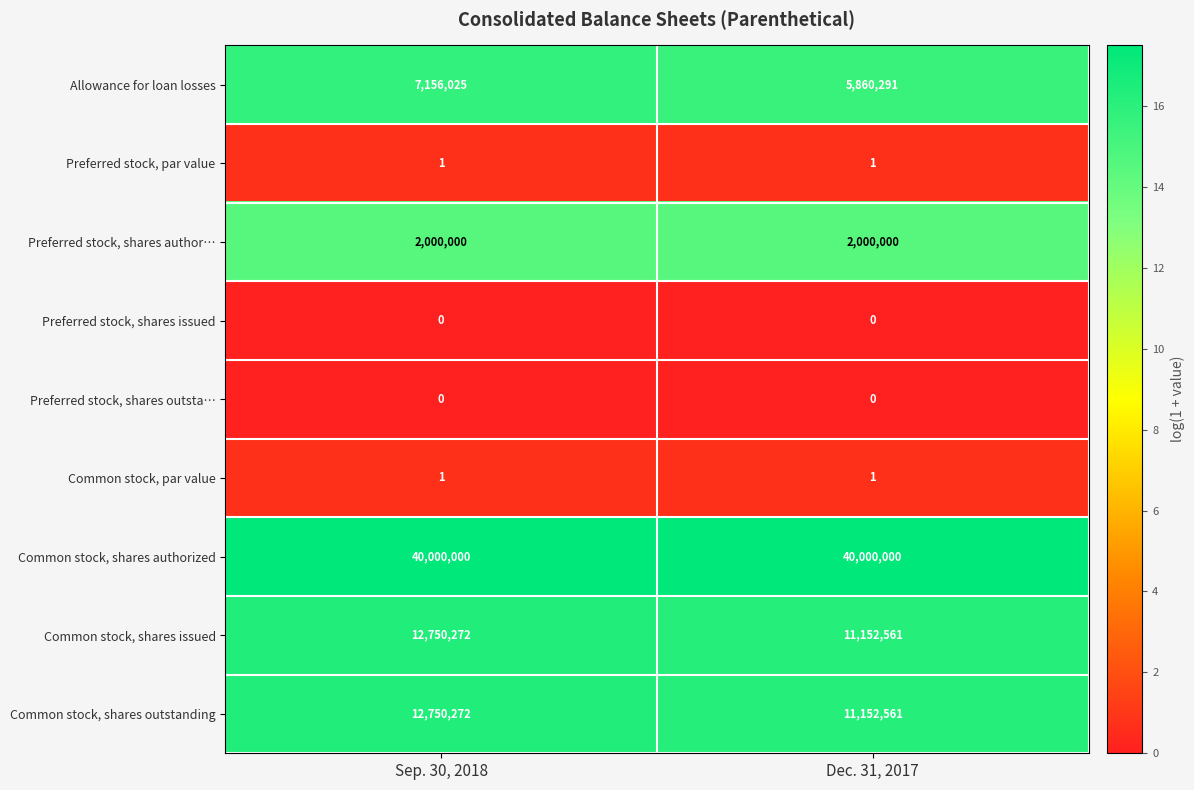

The value of Preferred stock, shares outsta… at Dec. 31, 2017 is 0. True or false?

True